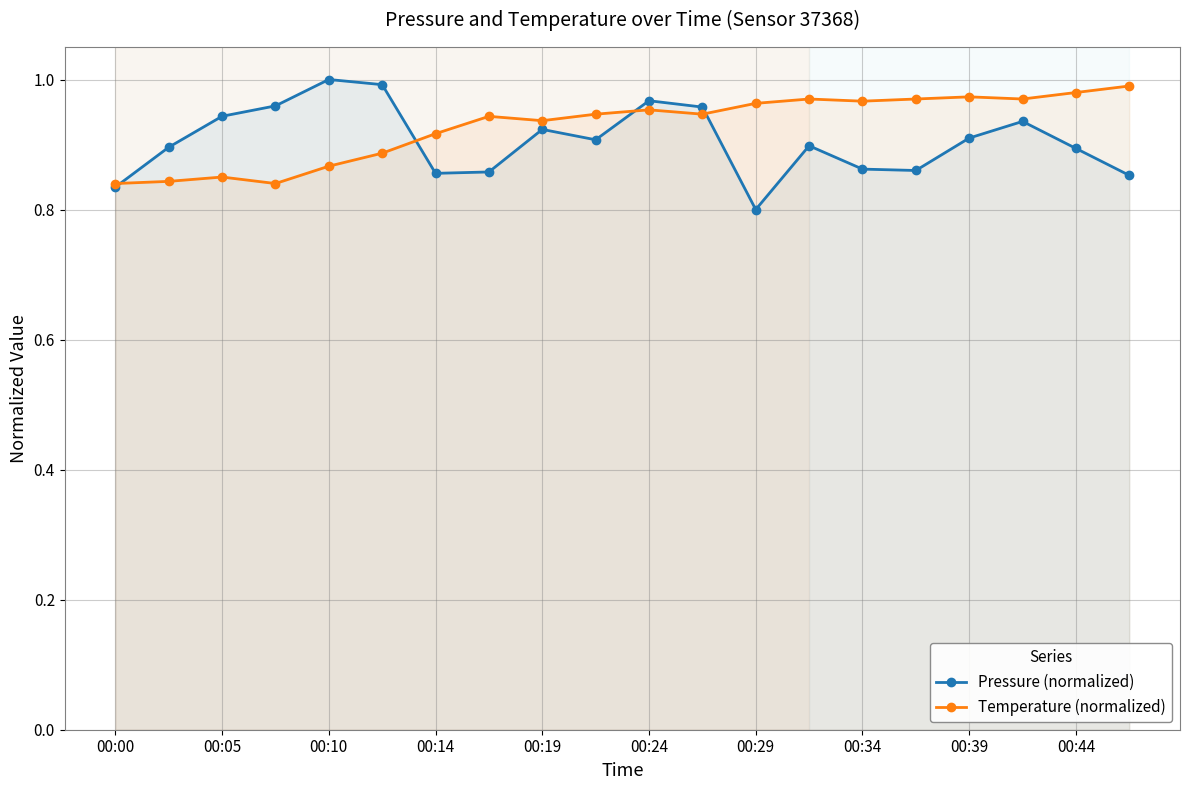

Is it true that Pressure (normalized) equals 0.3 at 00:39?

False